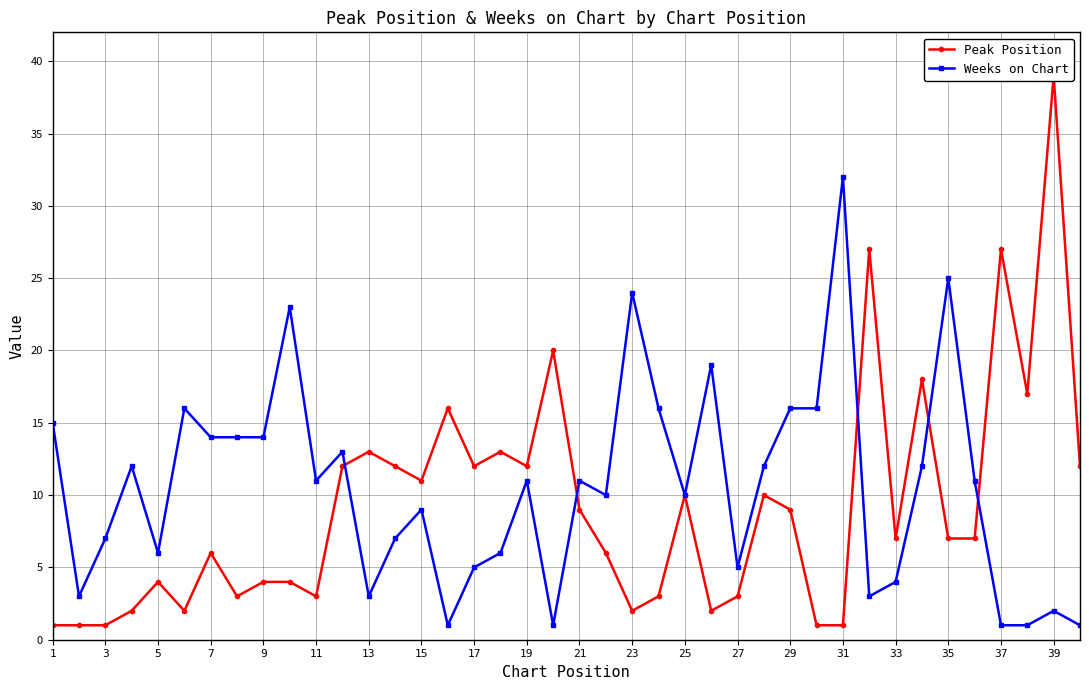

How many values in the Weeks on Chart series exceed 11?

17